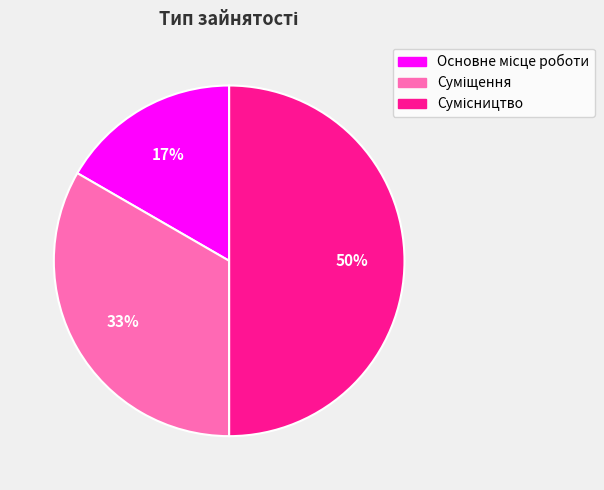

To the nearest percent, what is the difference between the largest and smallest slice percentages?

33%